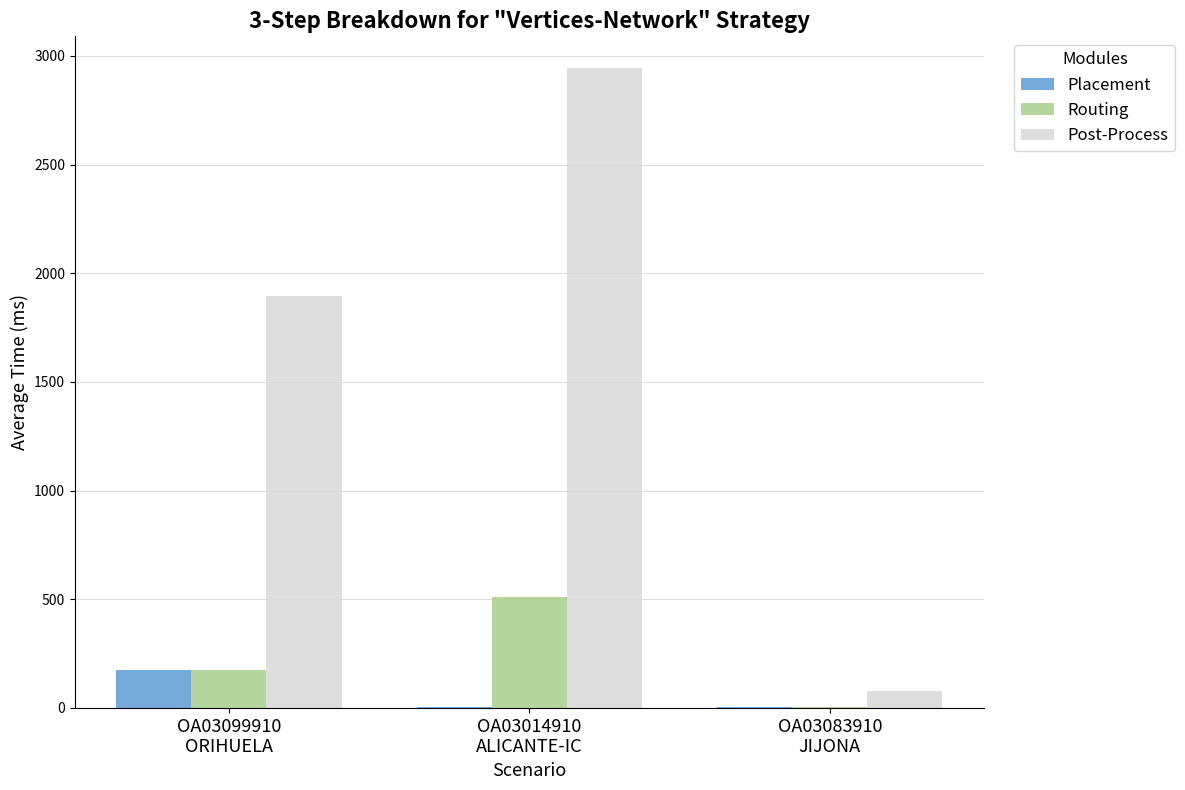

What is the spread (max minus min) of values at OA03014910
ALICANTE-IC?

2940